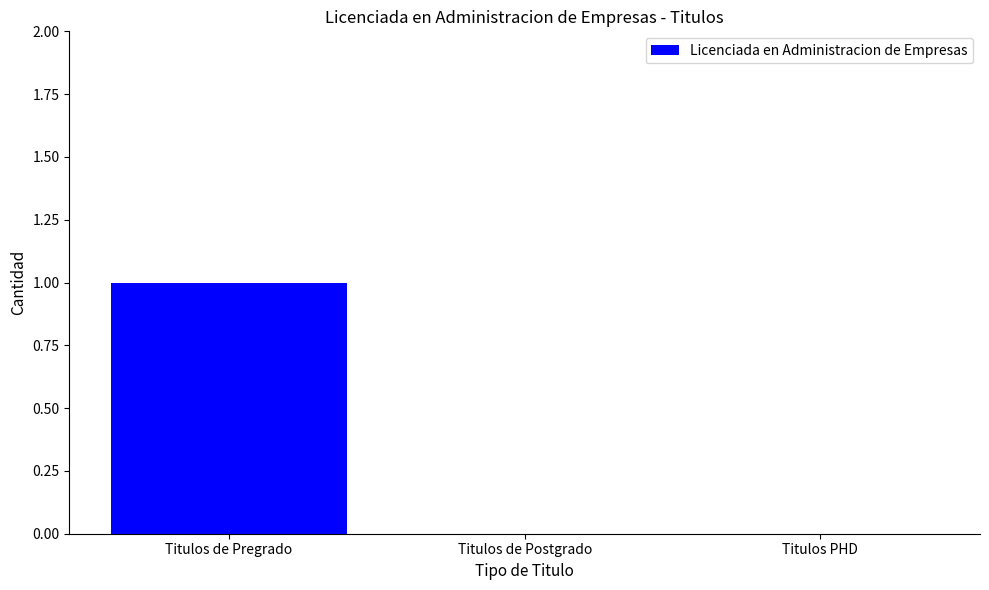

Are the bars horizontal?

No